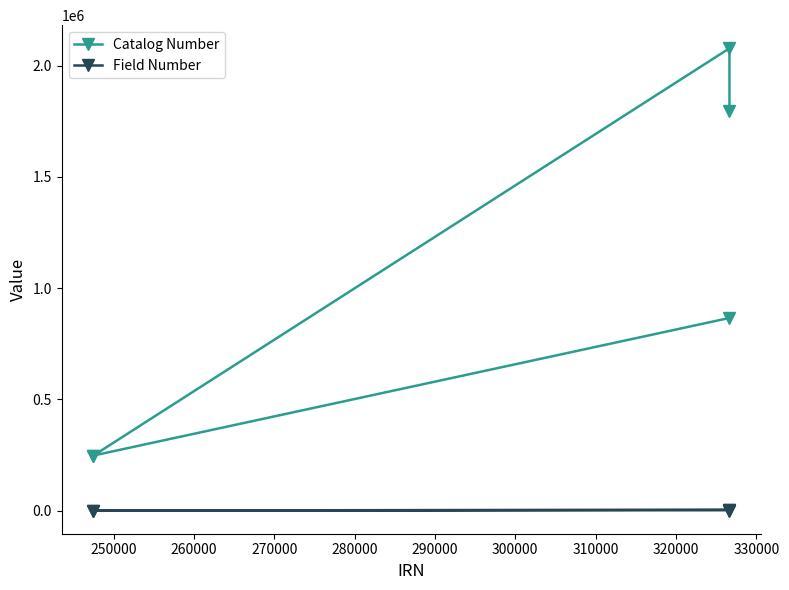

What is the difference between the maximum and minimum values in the Catalog Number series?

1830147